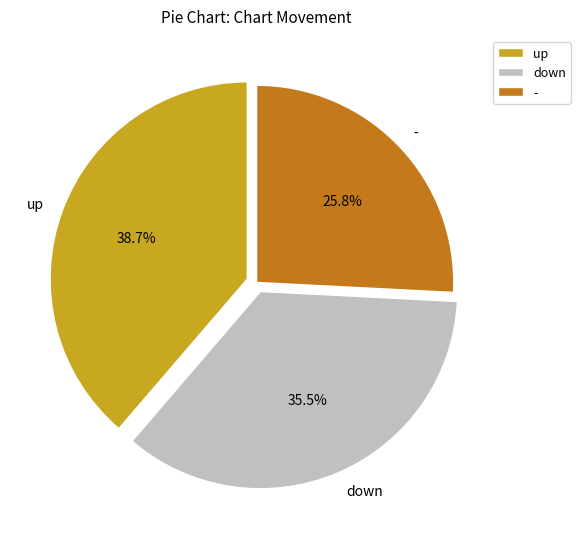

What is the ratio of the value at up to the value at -?

1.5